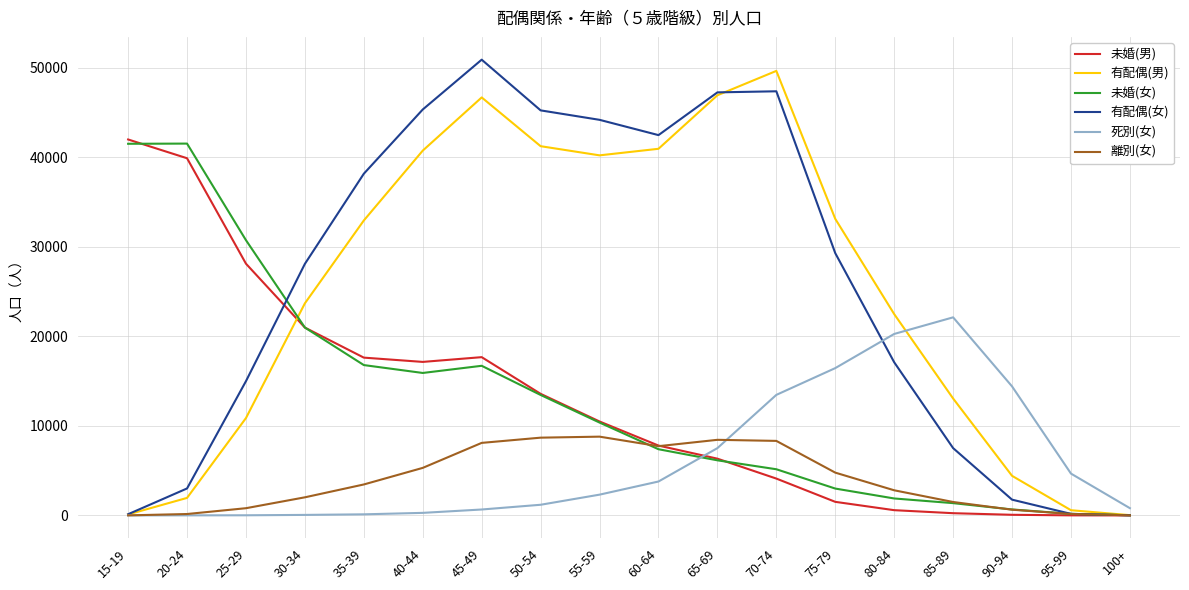

Where does the 未婚(男) series first go above 10495?

15-19